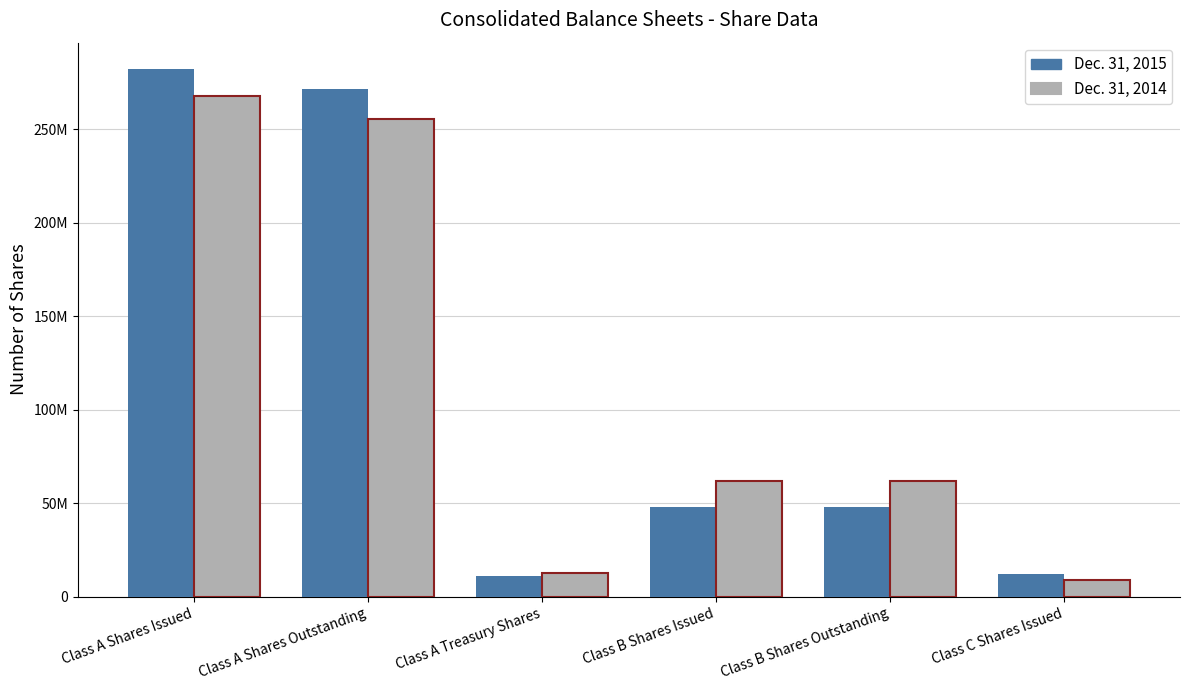

Reading left to right, transcribe all the data shown in this chart.

Dec. 31, 2015: 282161148	271356566	10804582	47895605	47895605	12000000
Dec. 31, 2014: 267970405	255592322	12378083	62051348	62051348	8919063